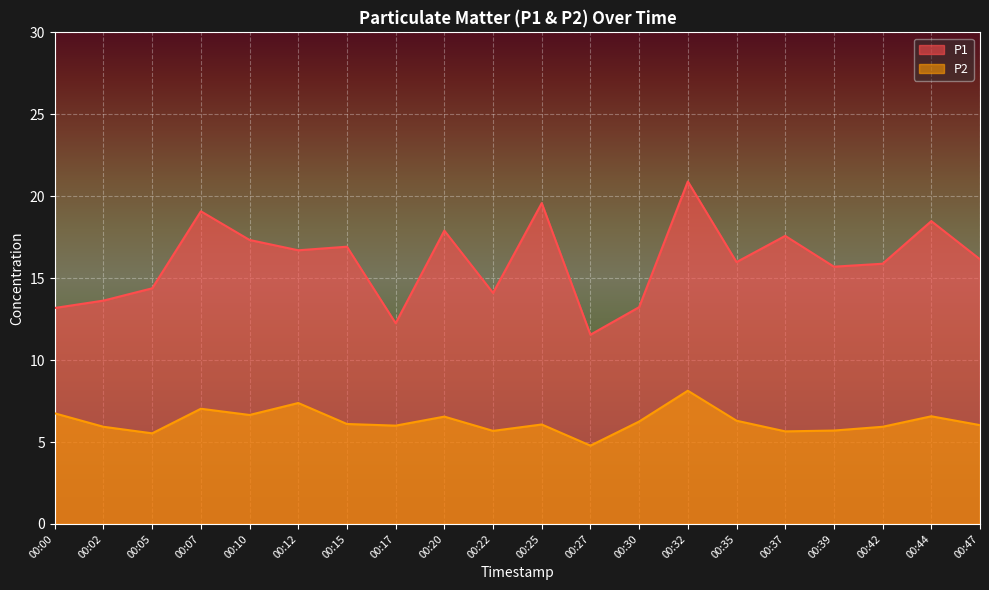

Which series has the largest range (max minus min)?

P1